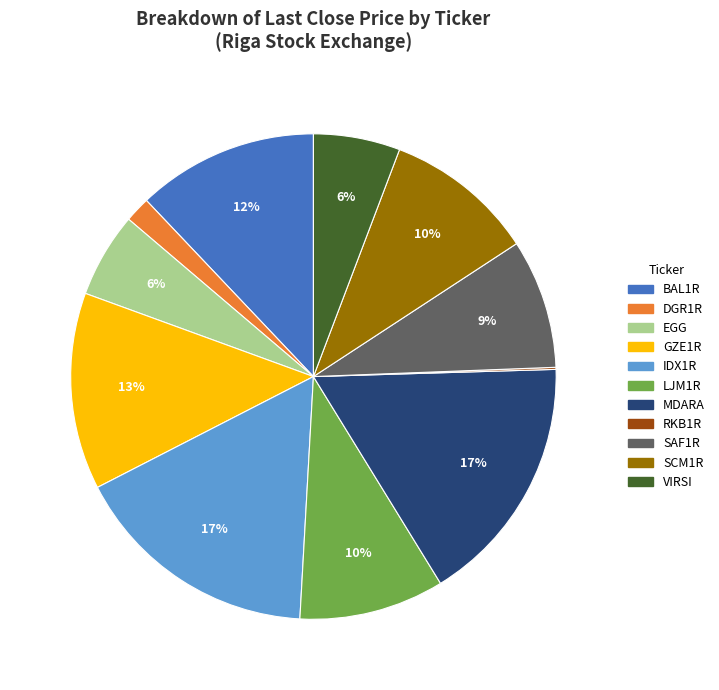

To the nearest percent, what is the average slice percentage?

9%